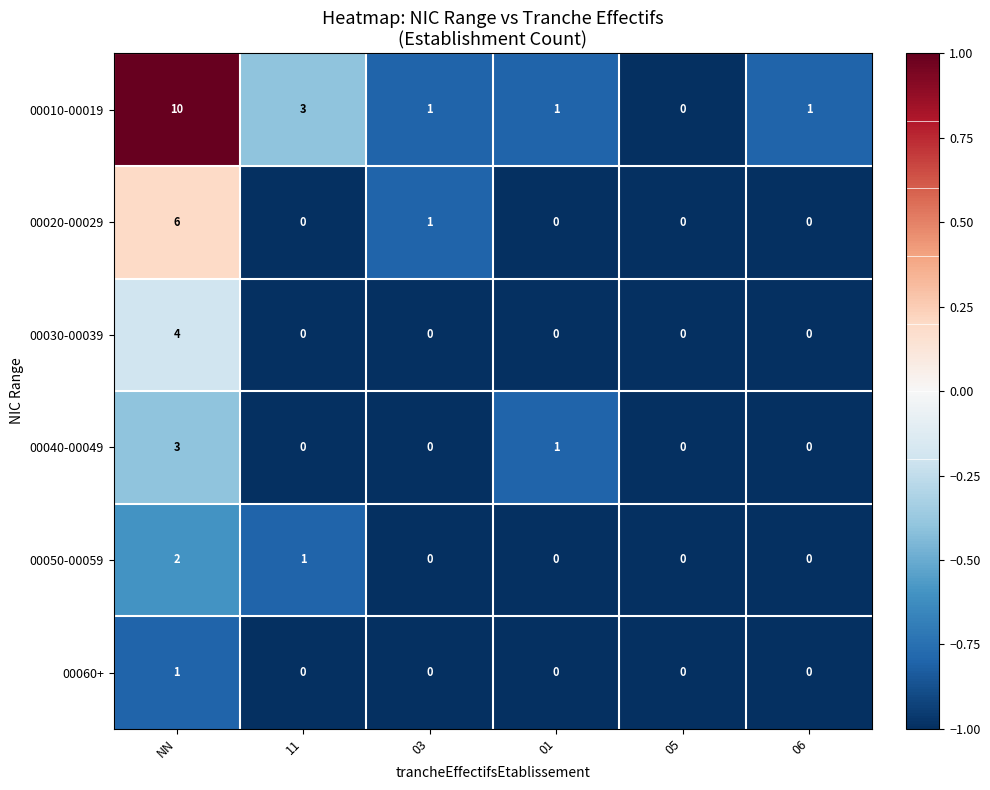

What is the spread (max minus min) of values at 03?

1